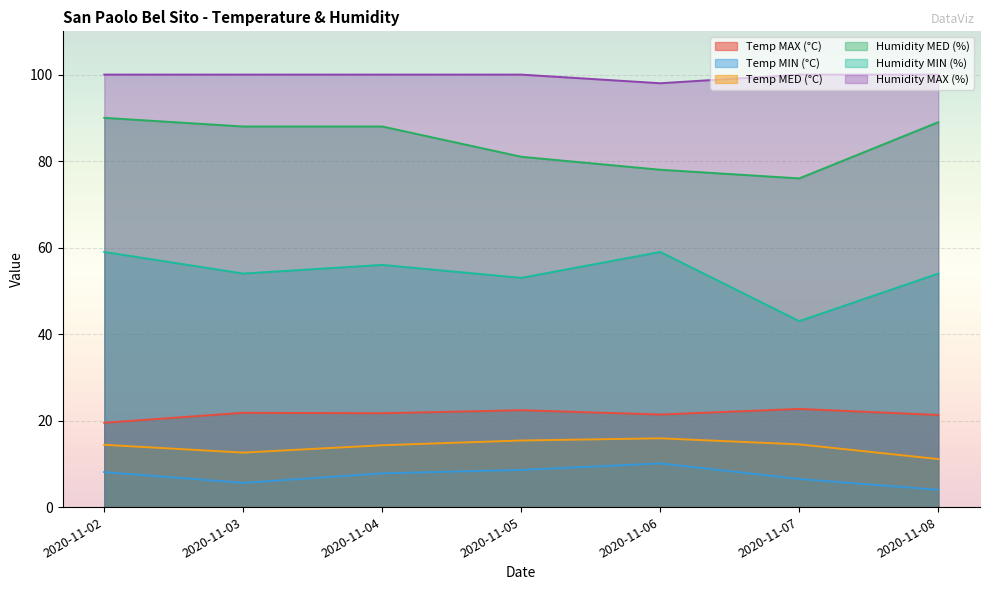

Reading left to right, list all the values displayed in this chart.

Temp MAX (°C): 2020-11-02=19.5	2020-11-03=21.8	2020-11-04=21.7	2020-11-05=22.4	2020-11-06=21.4	2020-11-07=22.7	2020-11-08=21.3
Temp MIN (°C): 2020-11-02=8.1	2020-11-03=5.6	2020-11-04=7.8	2020-11-05=8.6	2020-11-06=10.1	2020-11-07=6.5	2020-11-08=4.0
Temp MED (°C): 2020-11-02=14.4	2020-11-03=12.6	2020-11-04=14.3	2020-11-05=15.4	2020-11-06=15.9	2020-11-07=14.5	2020-11-08=11.1
Humidity MED (%): 2020-11-02=90.0	2020-11-03=88.0	2020-11-04=88.0	2020-11-05=81.0	2020-11-06=78.0	2020-11-07=76.0	2020-11-08=89.0
Humidity MIN (%): 2020-11-02=59.0	2020-11-03=54.0	2020-11-04=56.0	2020-11-05=53.0	2020-11-06=59.0	2020-11-07=43.0	2020-11-08=54.0
Humidity MAX (%): 2020-11-02=100.0	2020-11-03=100.0	2020-11-04=100.0	2020-11-05=100.0	2020-11-06=98.0	2020-11-07=100.0	2020-11-08=100.0